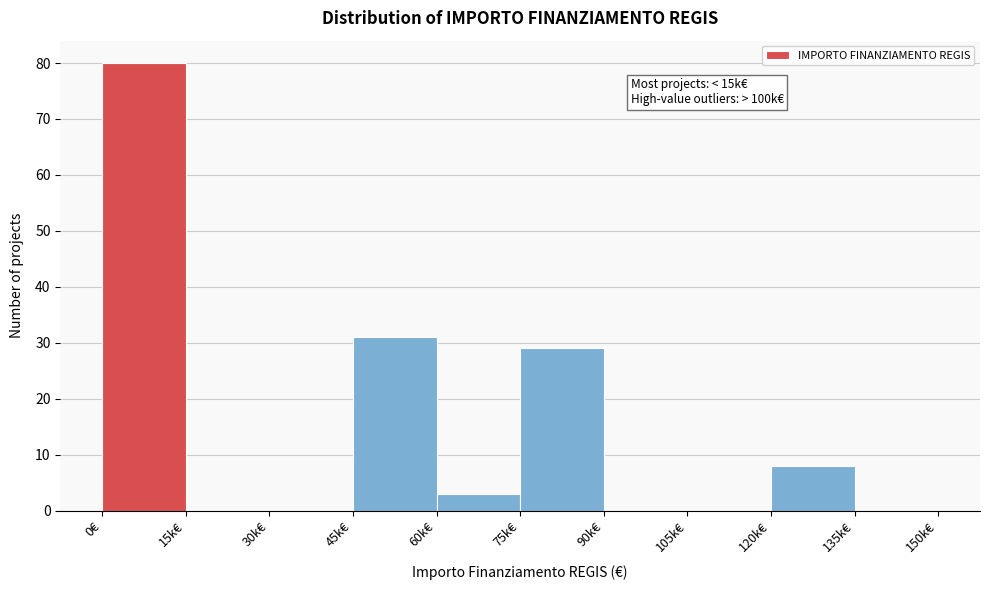

Reading right to left, extract all data points from this chart.

135k€=0	120k€=8	105k€=0	90k€=0	75k€=29	60k€=3	45k€=31	30k€=0	15k€=0	0€=80